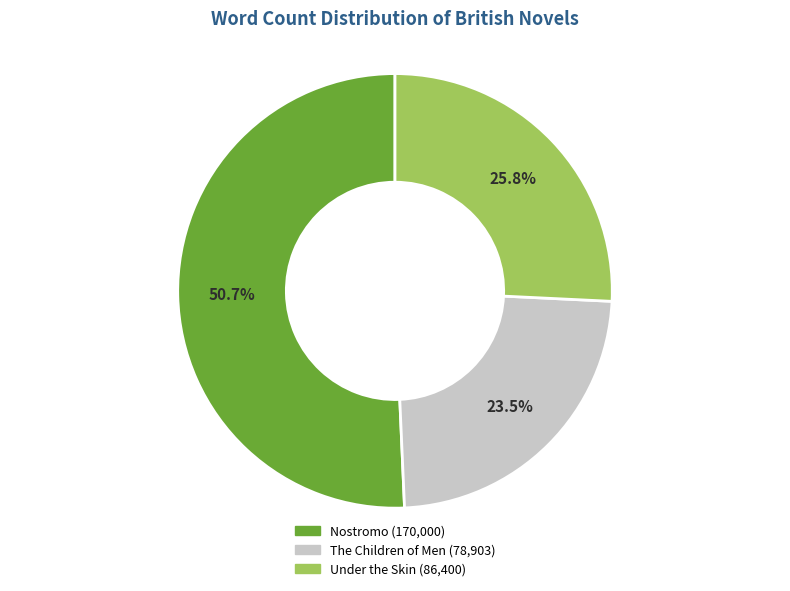

Rank the categories by value from lowest to highest.

The Children of Men, Under the Skin, Nostromo